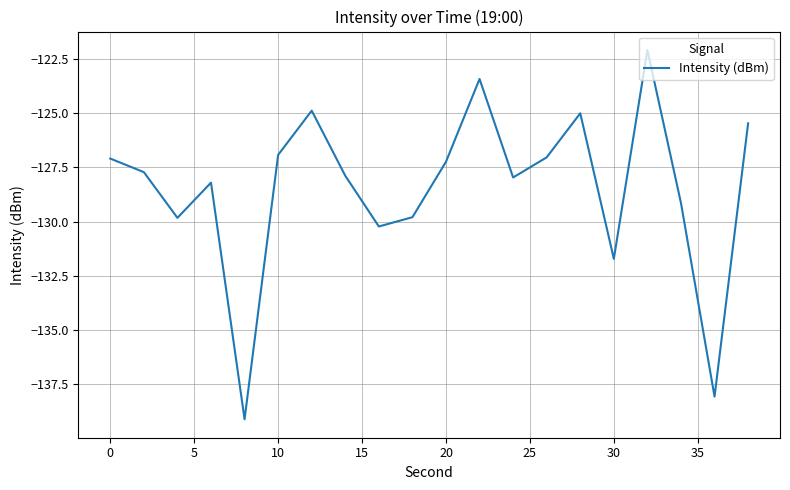

What is the difference between the maximum and minimum values?

17.0